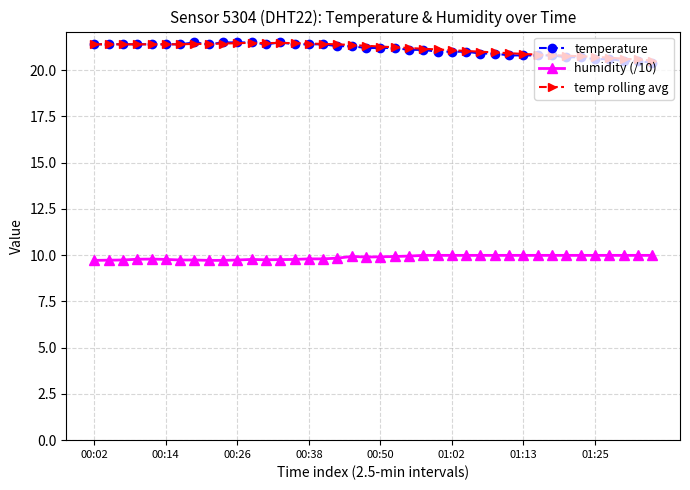

Count the number of categories in the chart.

40